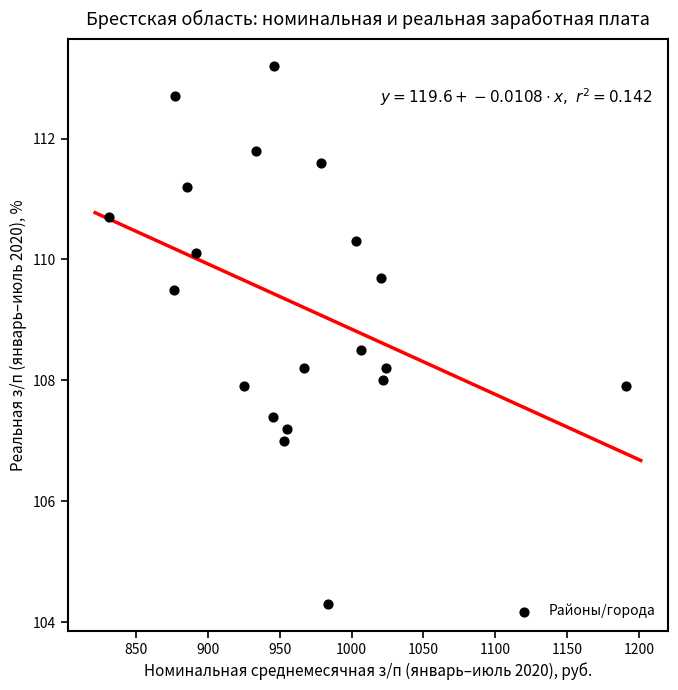

What is the range of Y values (max minus min)?

8.9